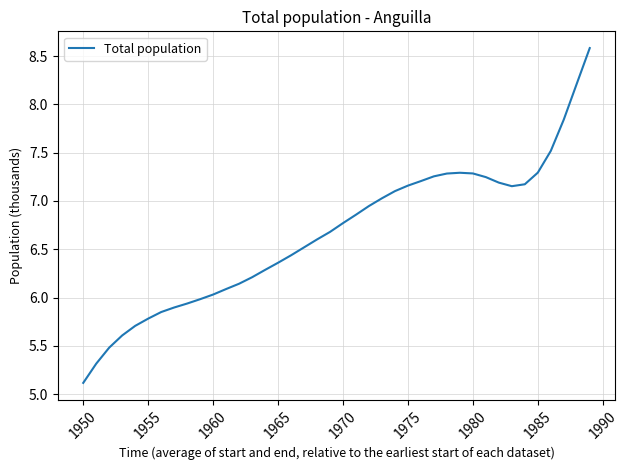

What is the difference between the maximum and minimum values?

3.5